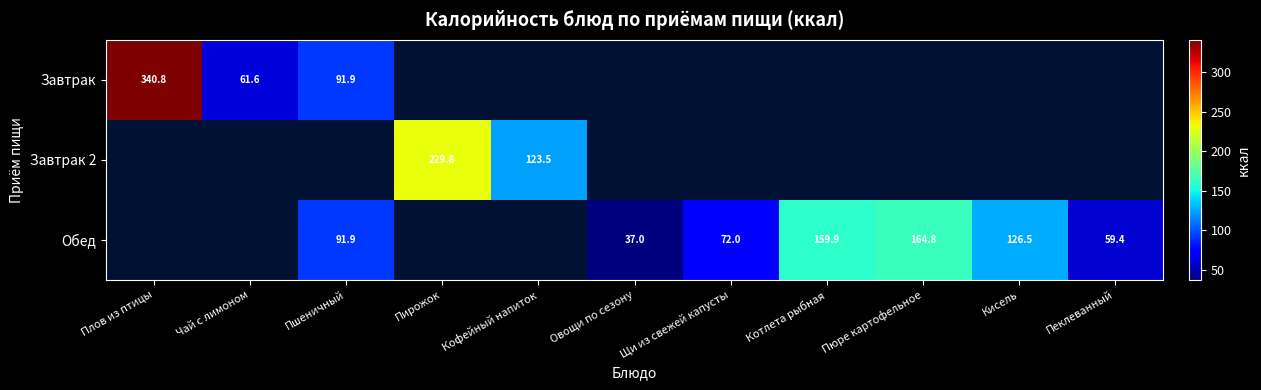

Which has a higher value, Овощи по сезону or Кофейный напиток?

Кофейный напиток